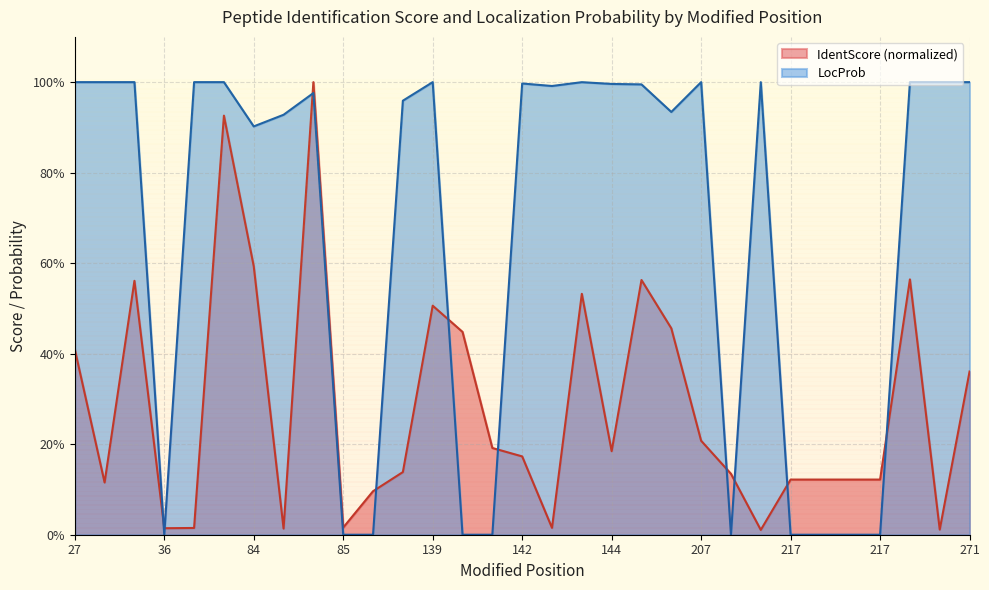

Reading left to right, transcribe all the data shown in this chart.

IdentScore: 0.4	0.1	0.6	0.0	0.0	0.9	0.6	0.0	1.0	0.0	0.1	0.1	0.5	0.4	0.2	0.2	0.0	0.5	0.2	0.6	0.5	0.2	0.1	0.0	0.1	0.1	0.1	0.1	0.6	0.0	0.4
LocProb: 1.0	1.0	1.0	0.0	1.0	1.0	0.9	0.9	1.0	0.0	0.0	1.0	1.0	0.0	0.0	1.0	1.0	1.0	1.0	1.0	0.9	1.0	0.0	1.0	0.0	0.0	0.0	0.0	1.0	1.0	1.0